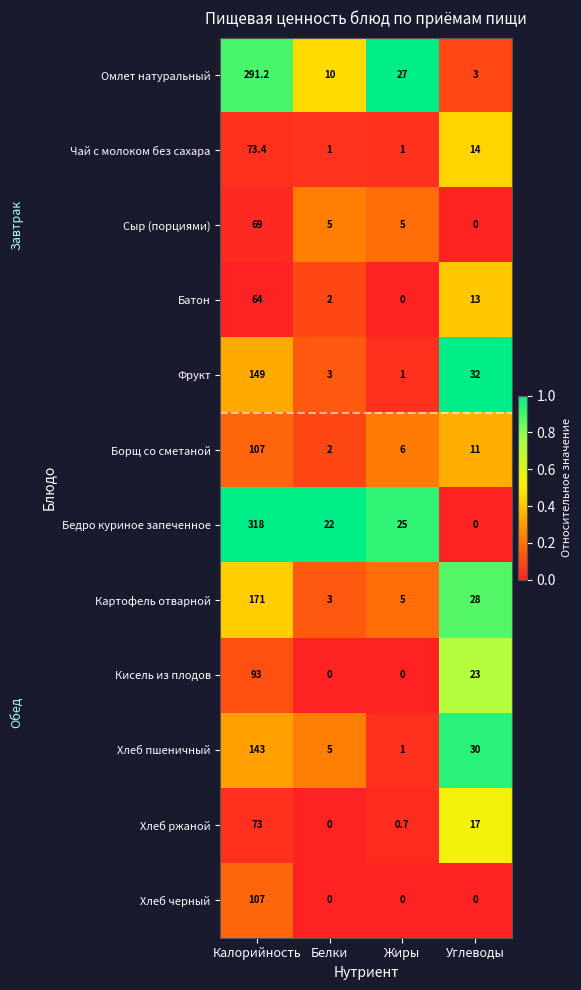

The Чай с молоком без сахара series shows 1.0 at Белки. True or false?

True